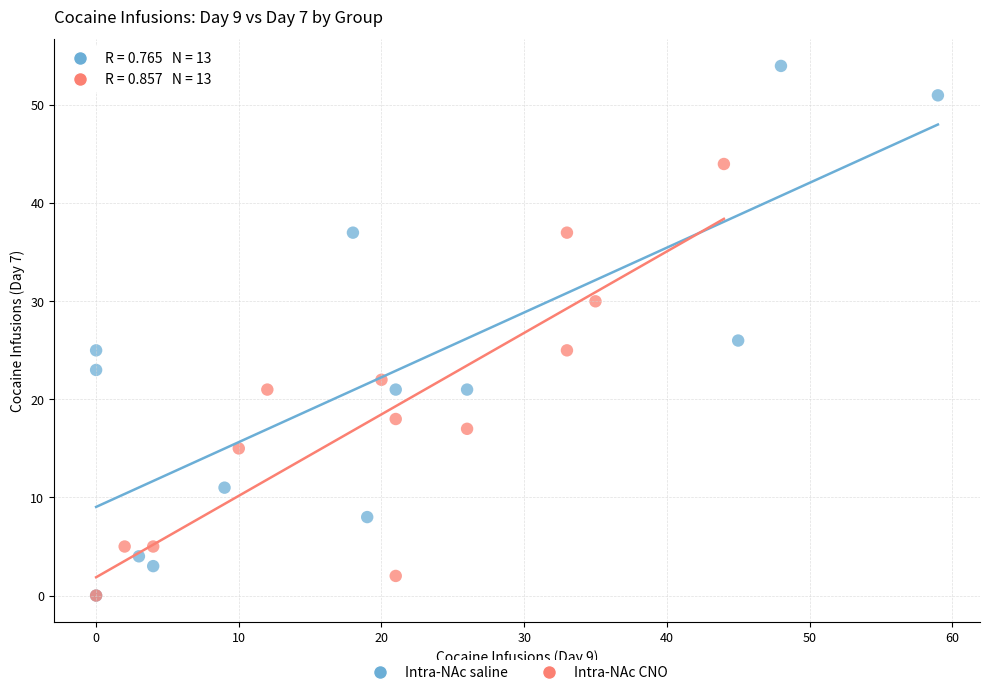

Which series reaches the maximum Y coordinate?

Intra-NAc saline